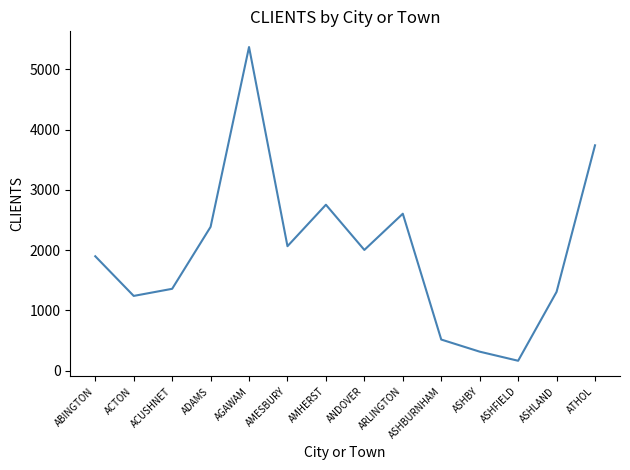

True or false: the data shows 2004 at ANDOVER.

True